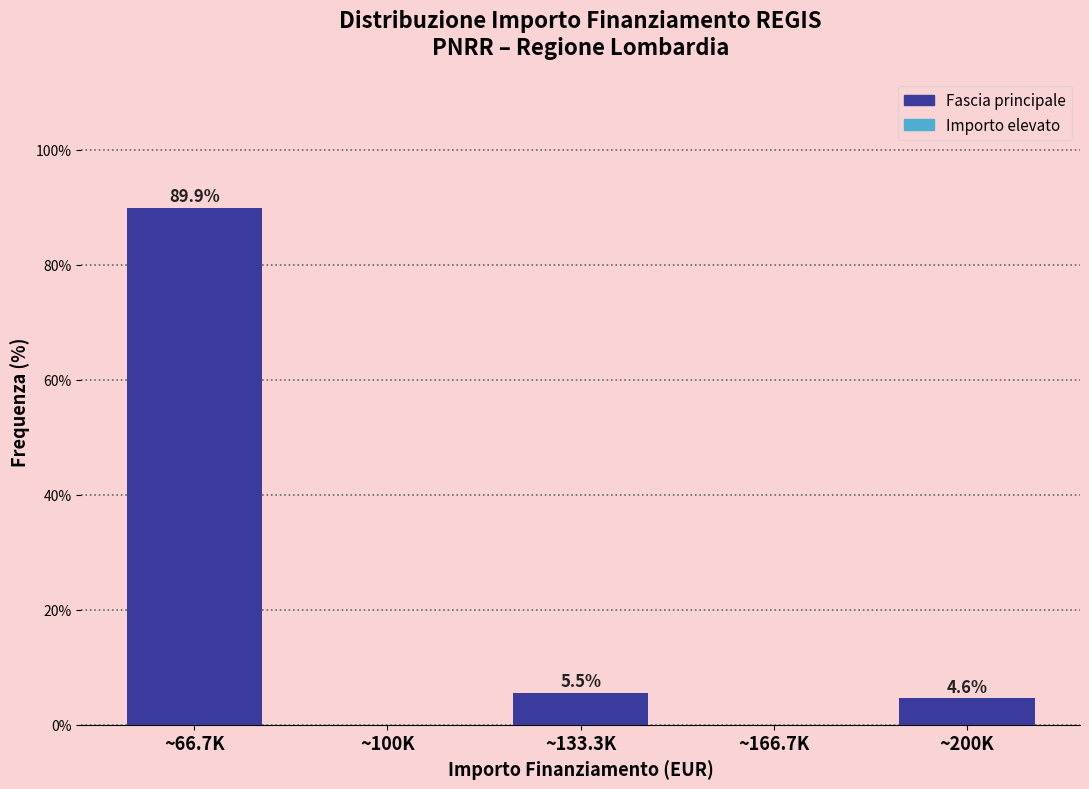

Reading left to right, extract all data points from this chart.

~66.7K=89.9	~100K=0.0	~133.3K=5.5	~166.7K=0.0	~200K=4.6